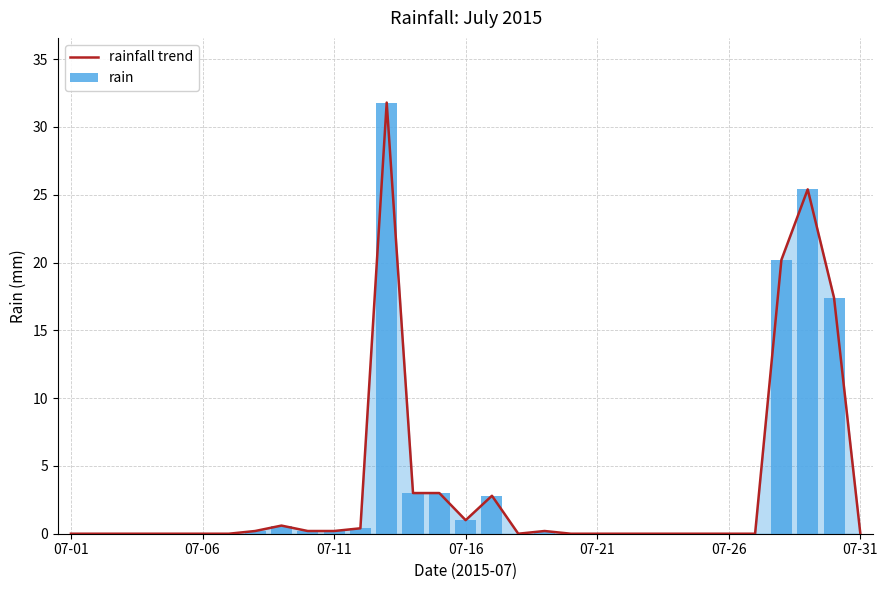

Which series changed the most between 07-01 and 07-06?

rainfall trend